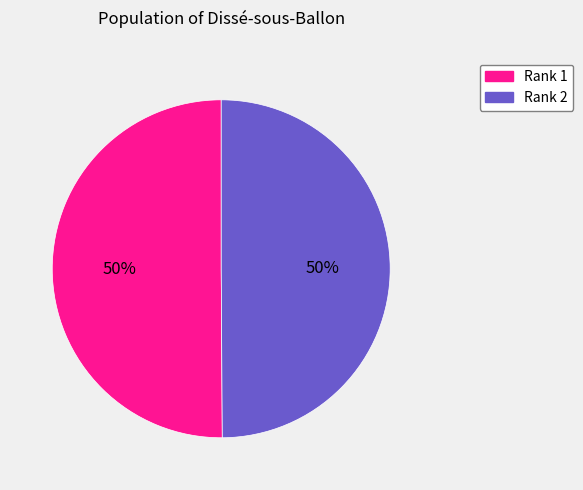

To the nearest percent, what is the average slice percentage?

50%